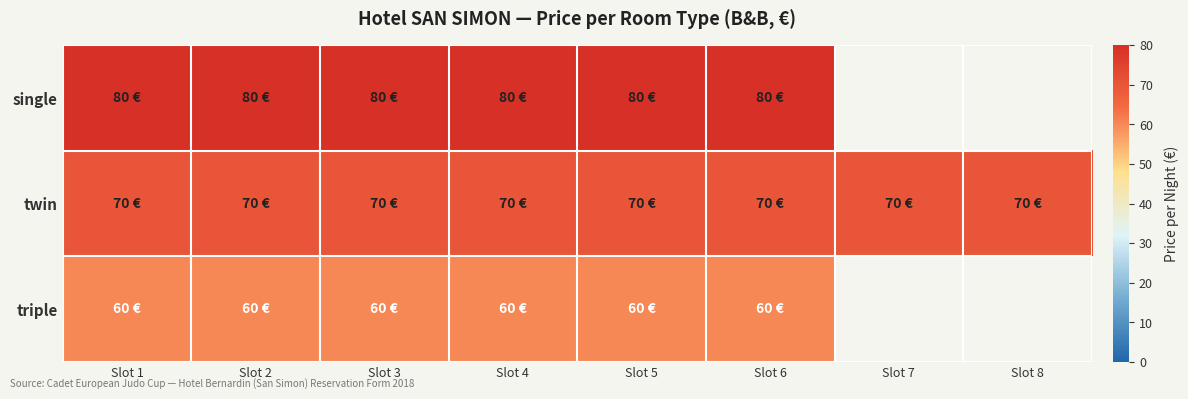

What is the total value across all series at Slot 3?

210.0